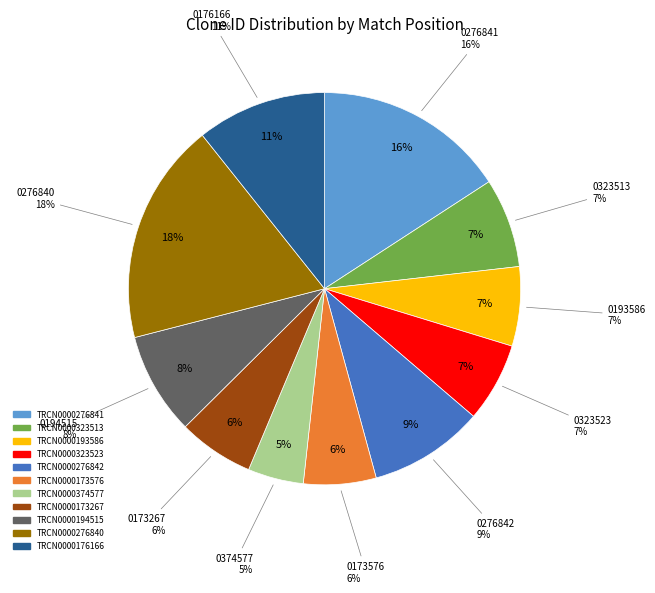

Is there any slice that represents more than half of the pie?

No